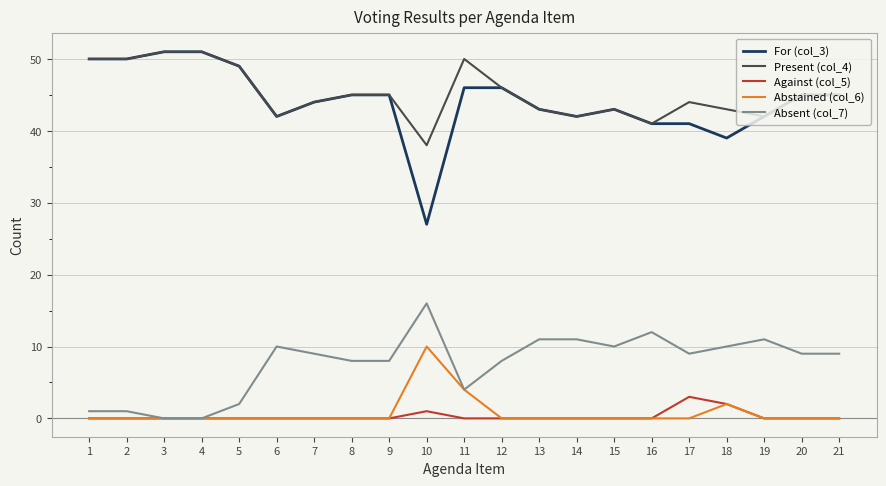

Reading left to right, what are all the values shown in this chart?

For (col_3): 50	50	51	51	49	42	44	45	45	27	46	46	43	42	43	41	41	39	42	45	45
Present (col_4): 50	50	51	51	49	42	44	45	45	38	50	46	43	42	43	41	44	43	42	45	45
Against (col_5): 0	0	0	0	0	0	0	0	0	1	0	0	0	0	0	0	3	2	0	0	0
Abstained (col_6): 0	0	0	0	0	0	0	0	0	10	4	0	0	0	0	0	0	2	0	0	0
Absent (col_7): 1	1	0	0	2	10	9	8	8	16	4	8	11	11	10	12	9	10	11	9	9